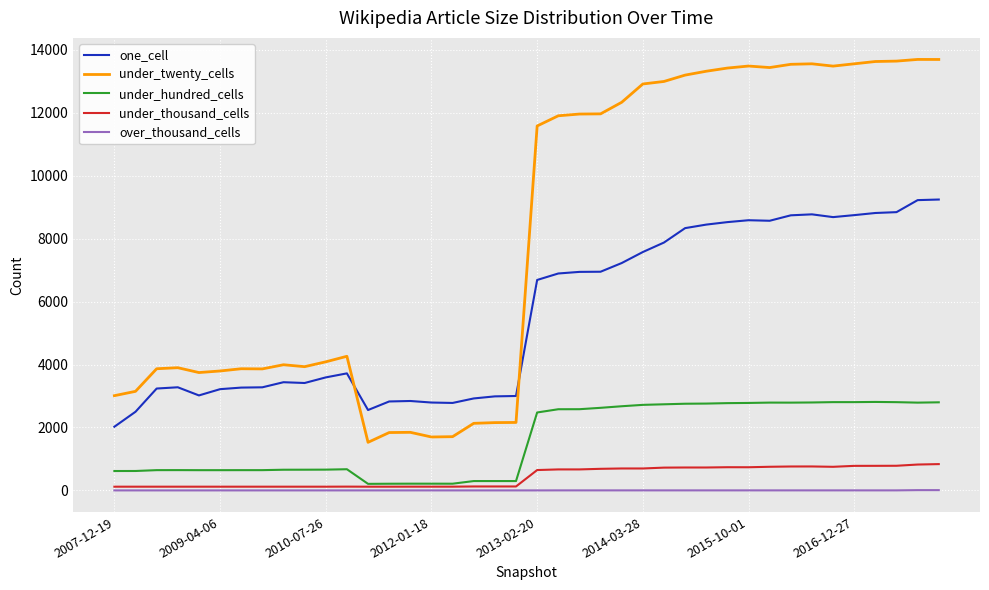

Which series has the largest range (max minus min)?

under_twenty_cells